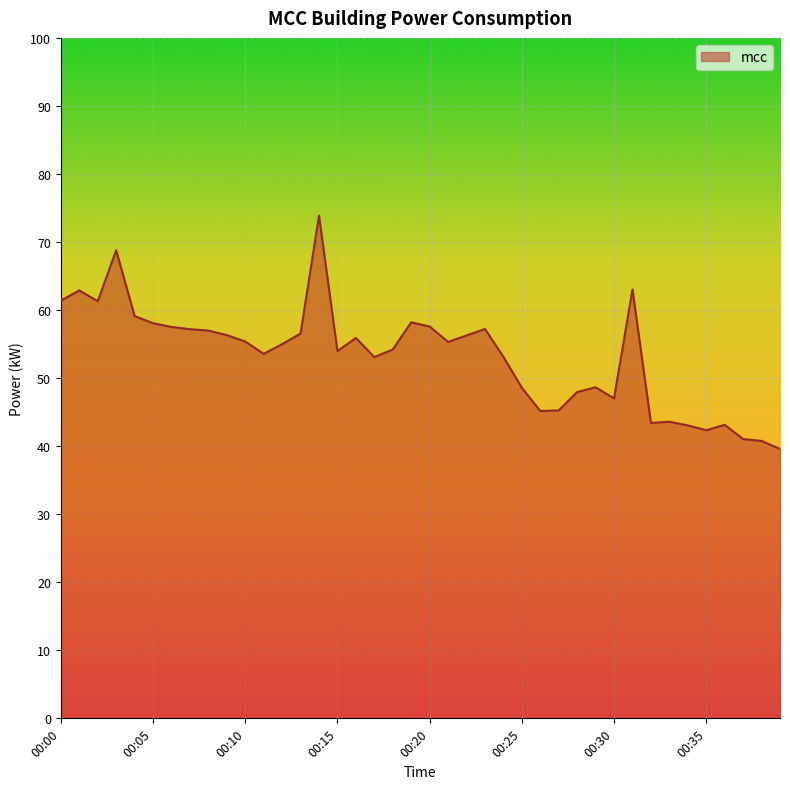

What is the difference between the maximum and minimum values?

34.3